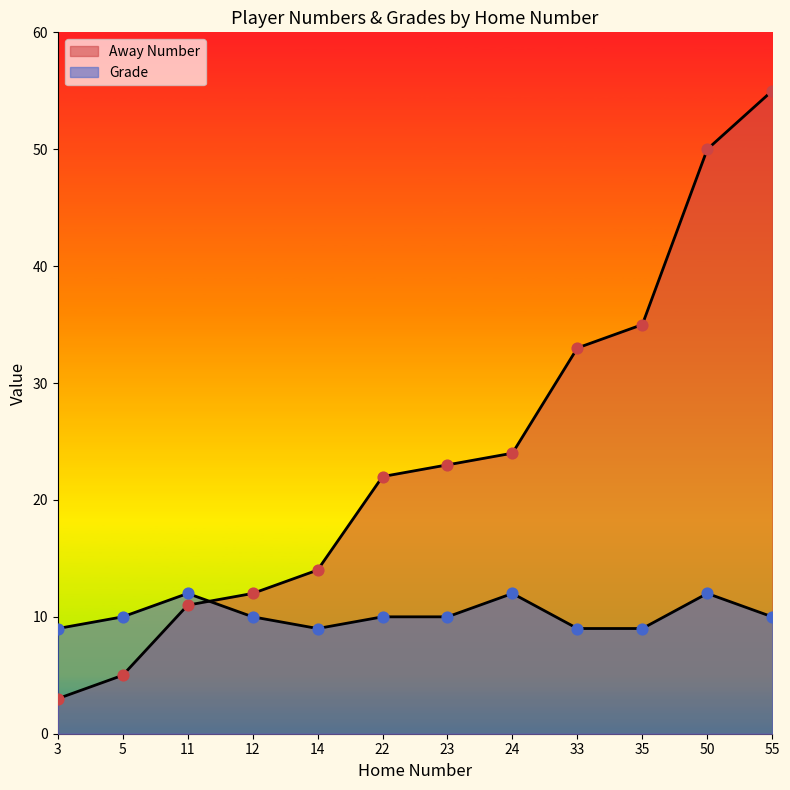

What are all the series names shown in the legend?

Away Number, Grade